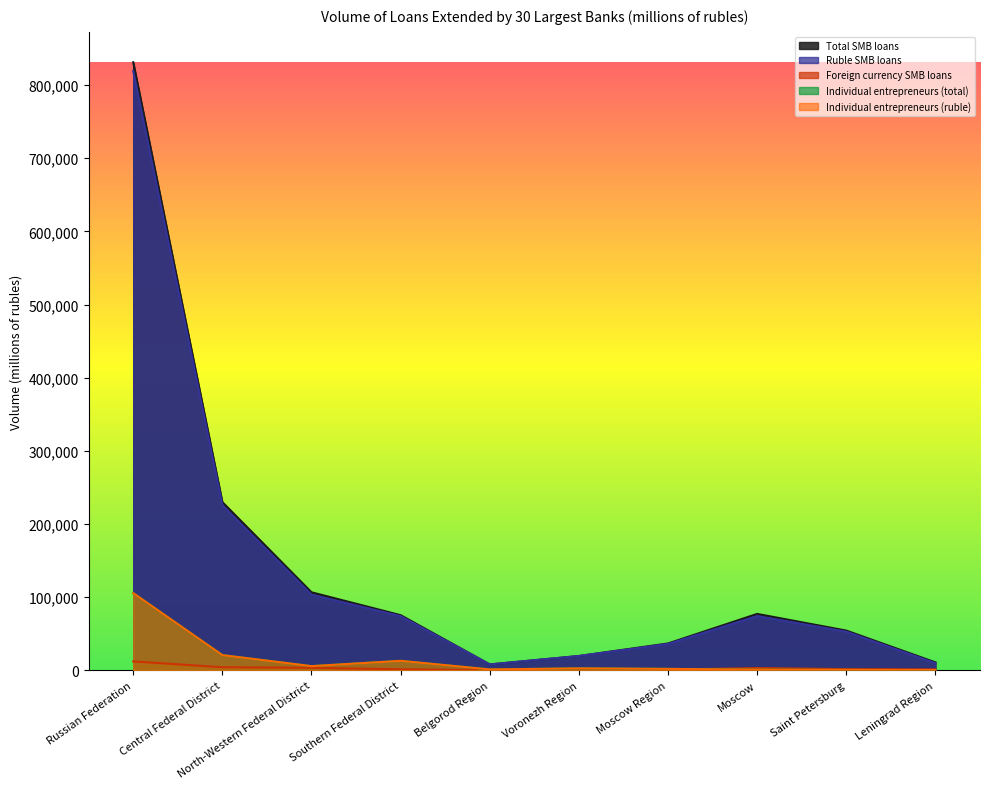

Does the chart display data point markers on the line(s)?

No